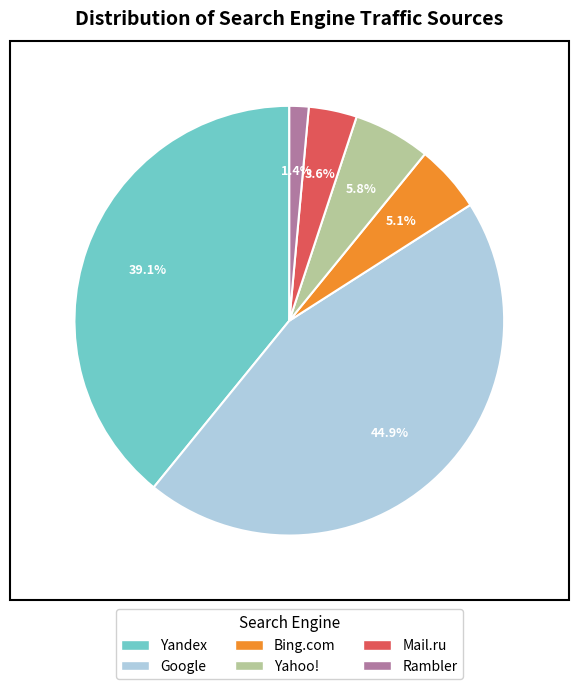

To the nearest percent, what is the combined percentage of Google and Bing.com?

50%